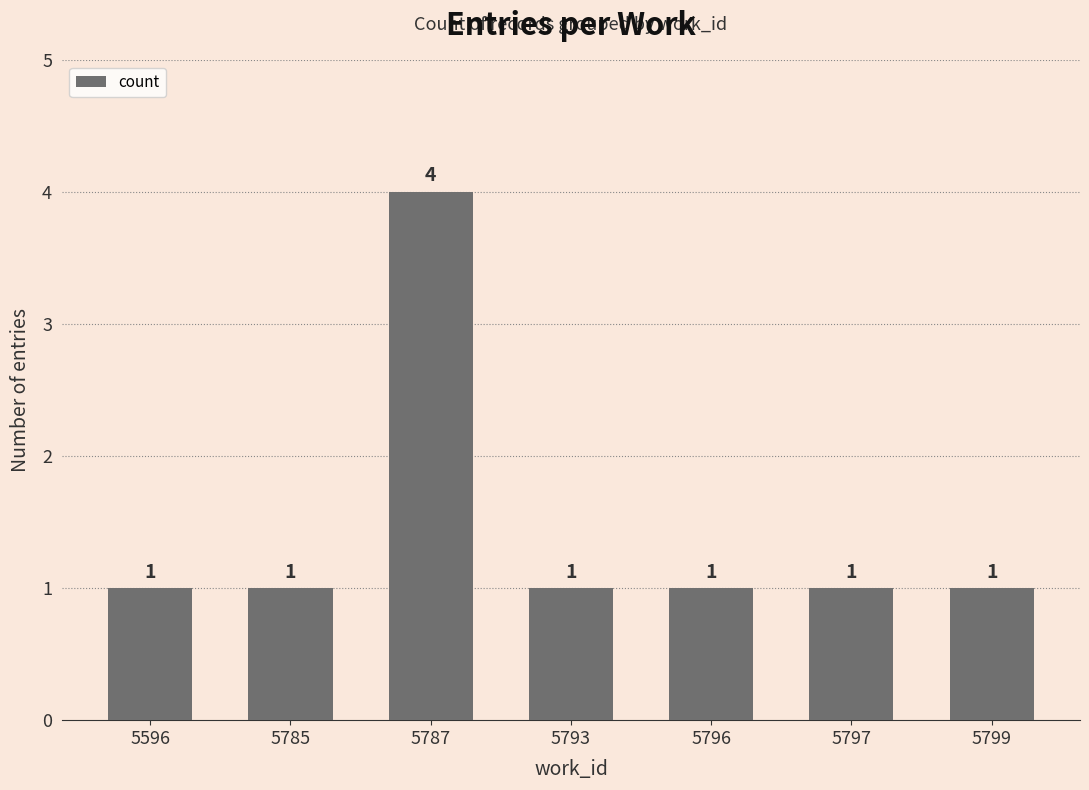

What is the value of the 6th bar from the left?

1